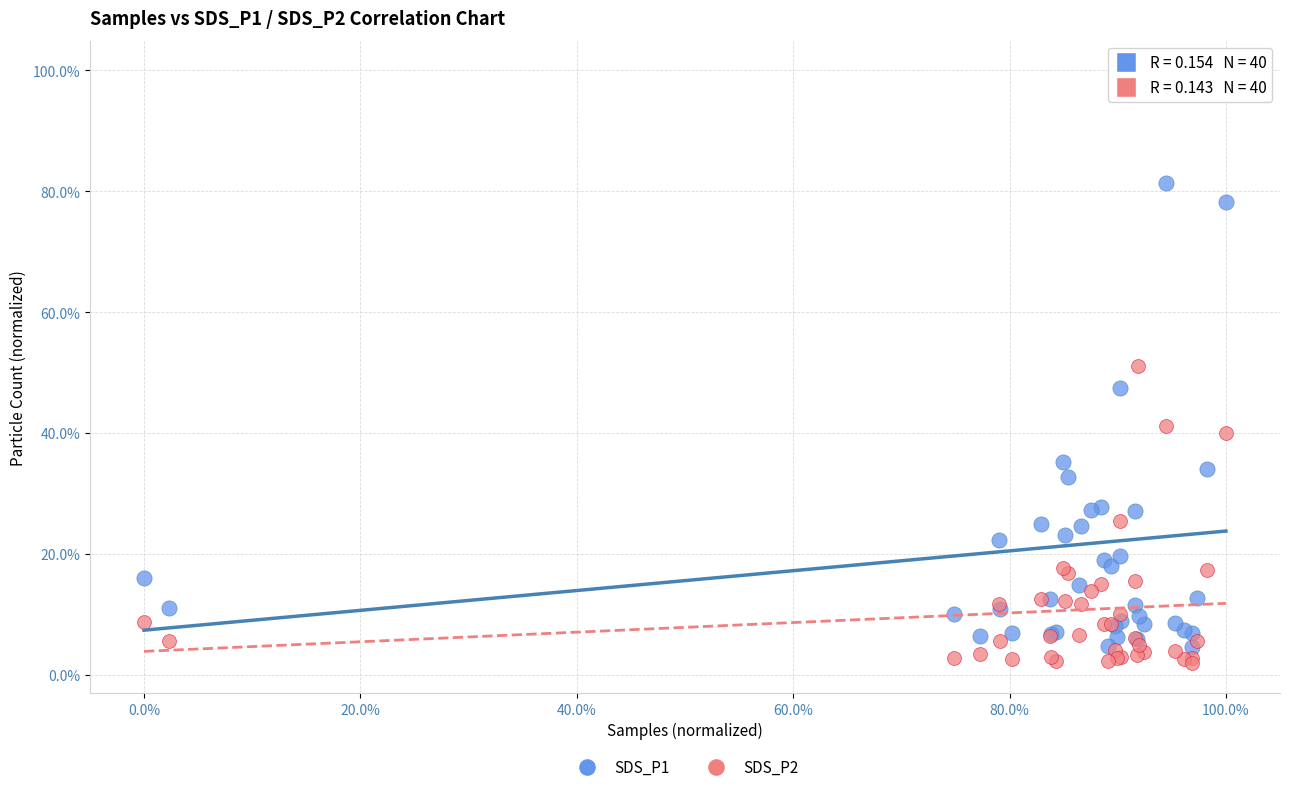

Which series contains the lowest Y value?

SDS_P2